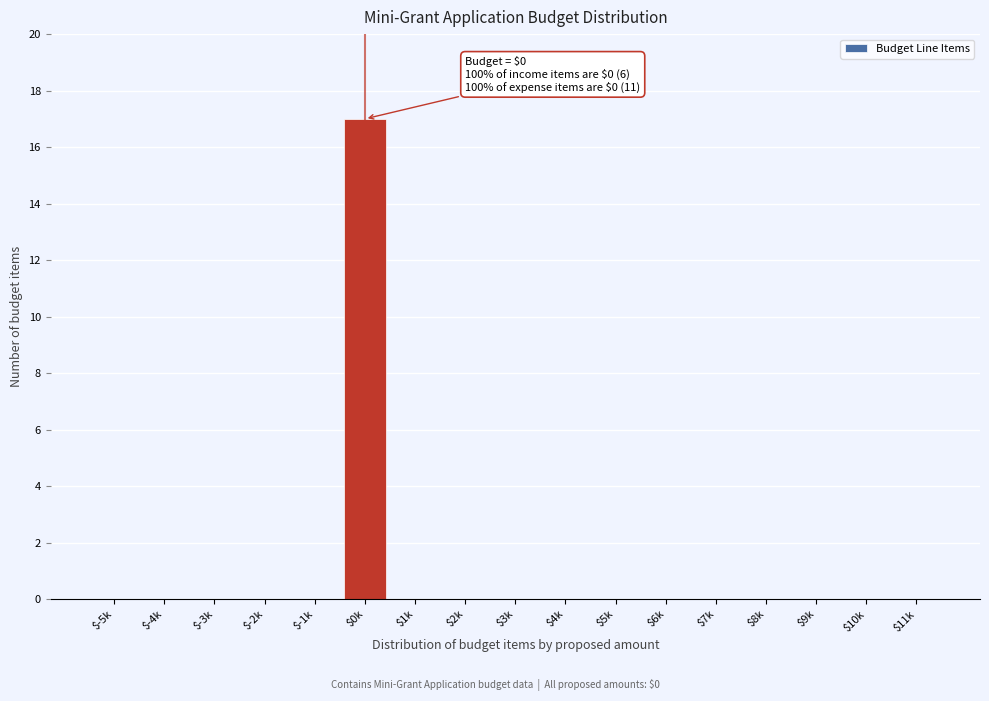

What is the greatest value displayed?

17